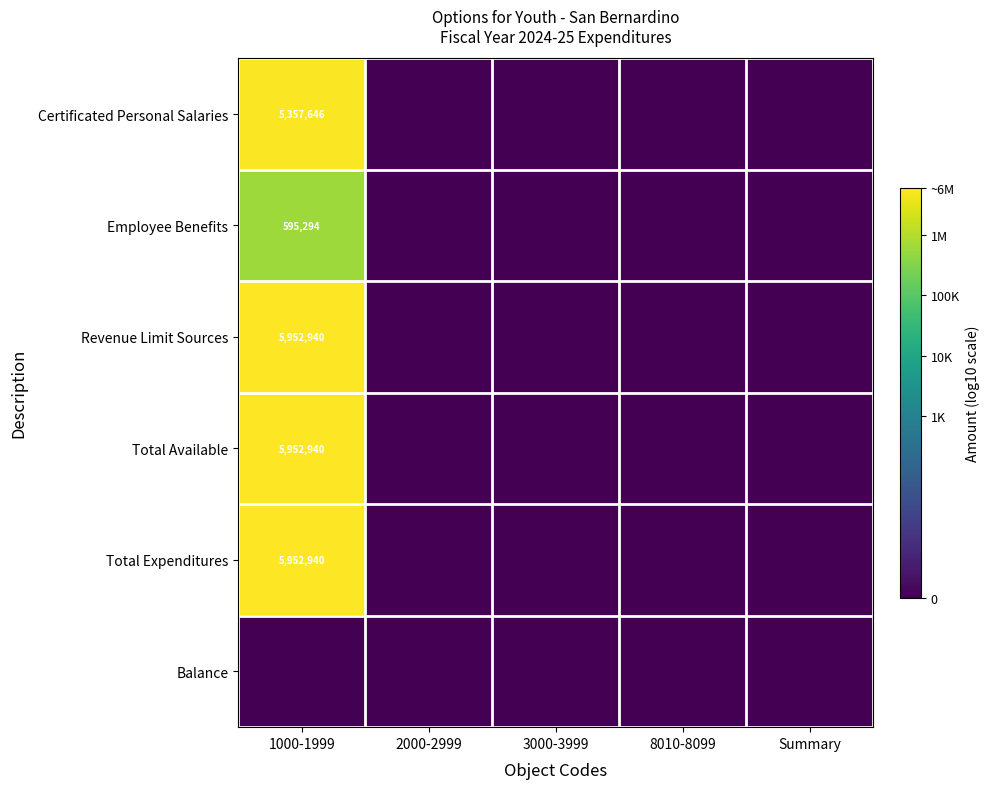

The Total Available series shows 5952940 at 1000-1999. True or false?

True